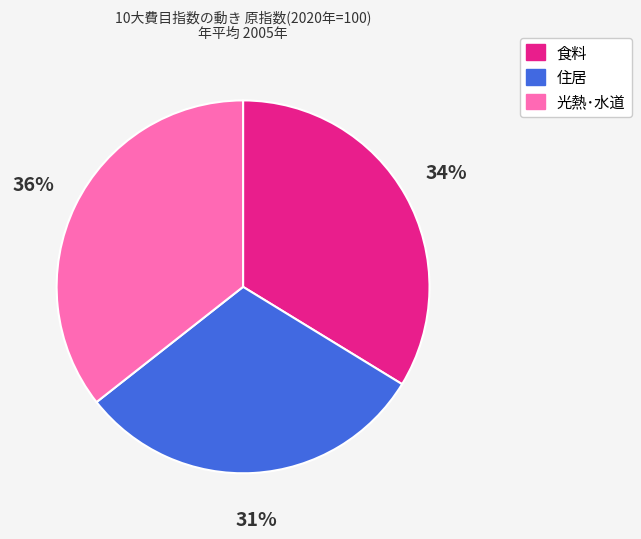

Rank the categories by value from highest to lowest.

光熱･水道, 食料, 住居